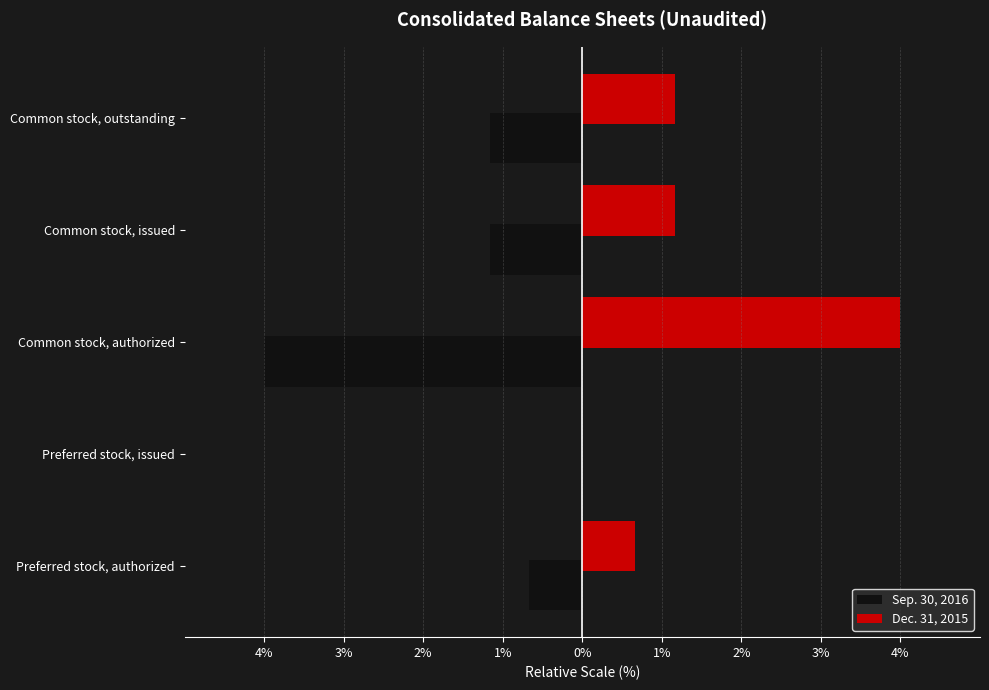

What are all the series names shown in the legend?

Sep. 30, 2016, Dec. 31, 2015